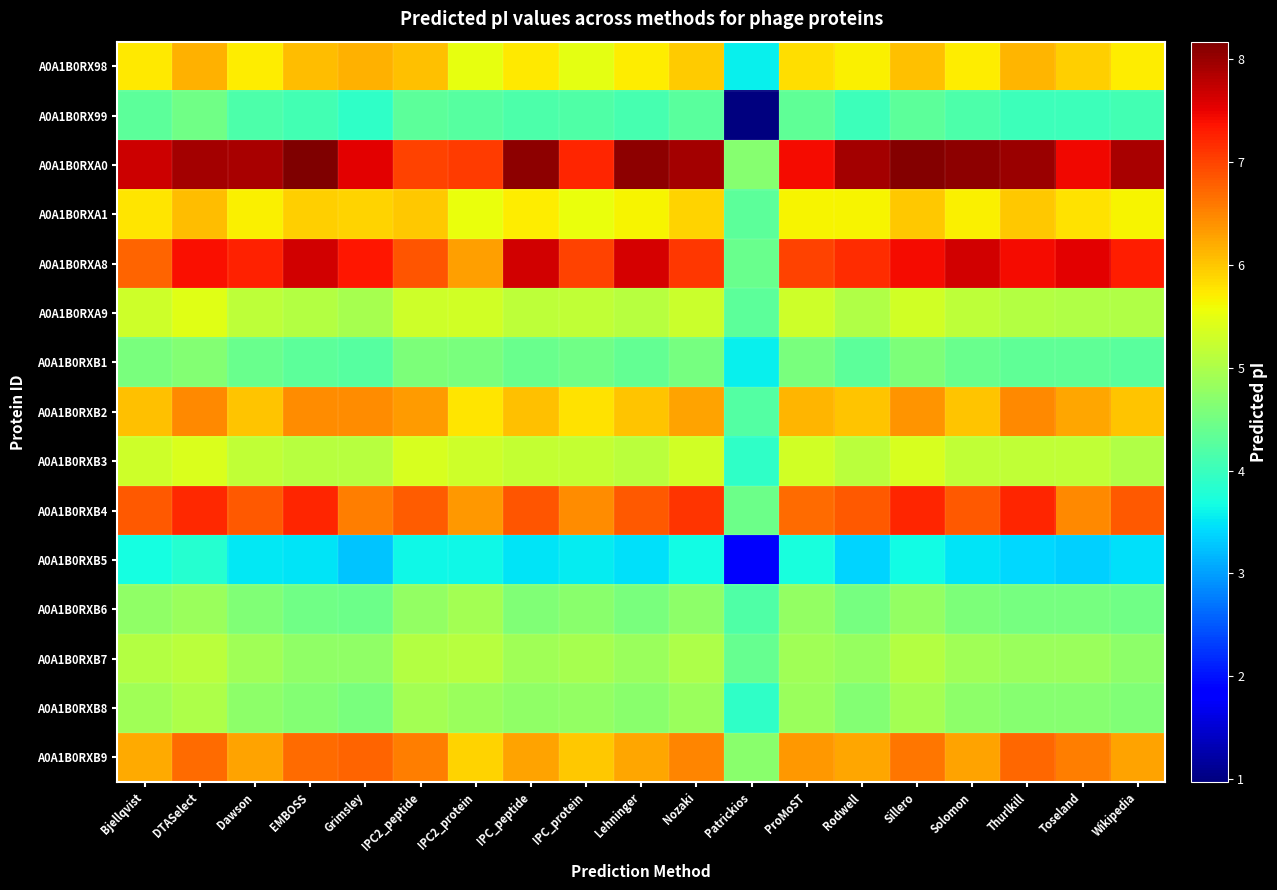

At how many categories does at least one series exceed 2?

19